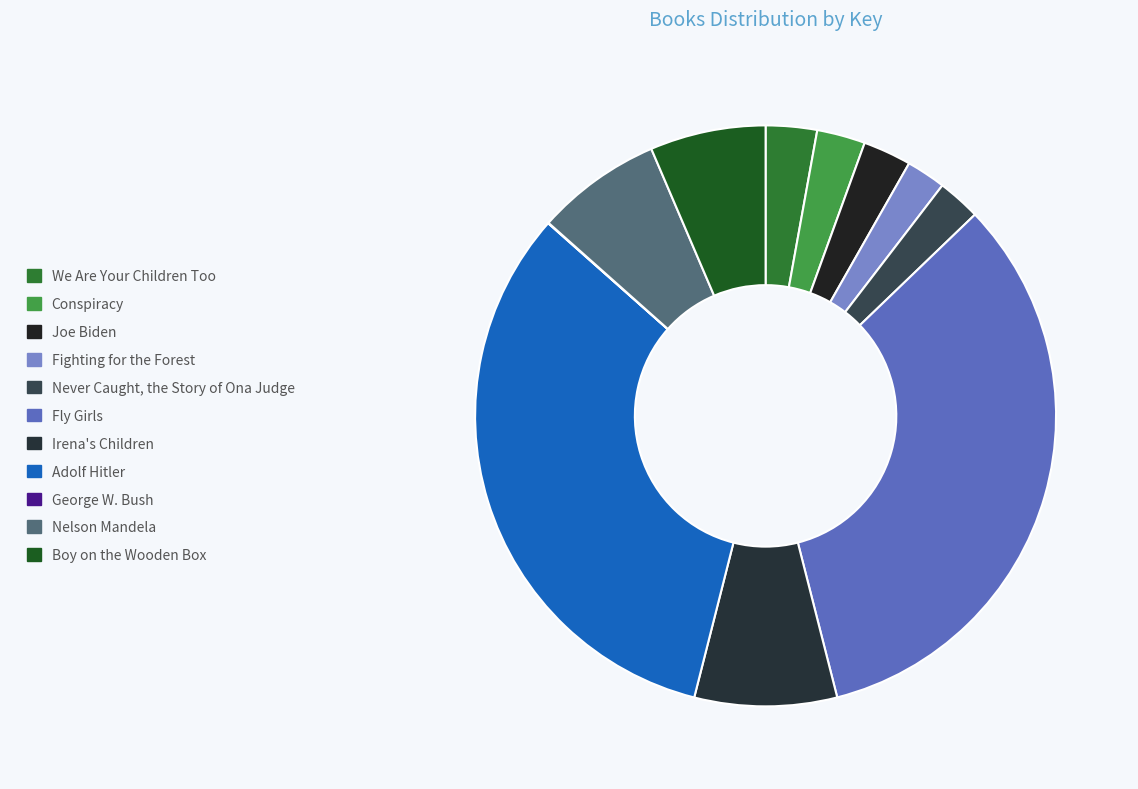

Which has a higher value, George W. Bush or Fly Girls?

Fly Girls